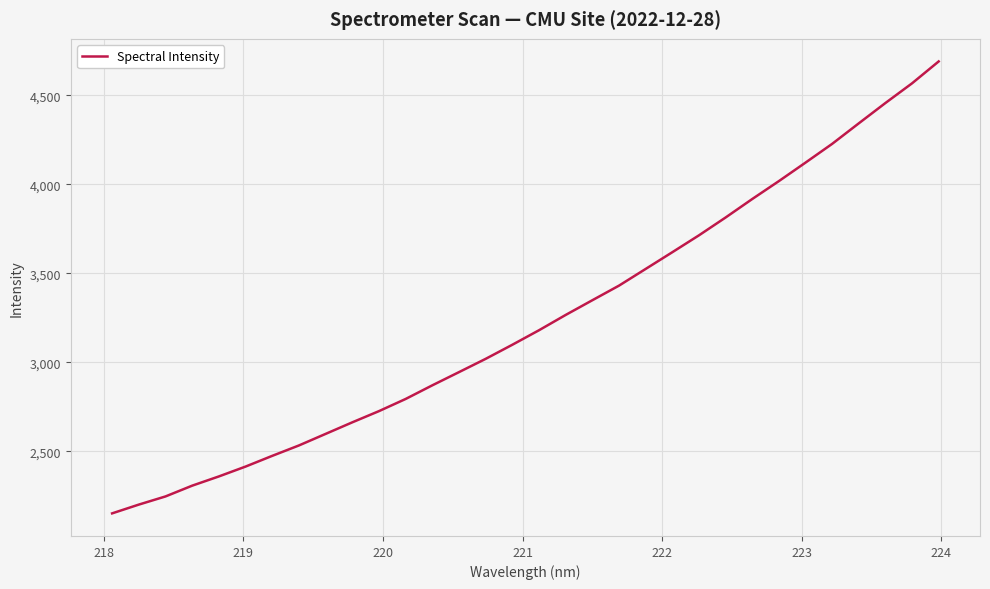

What is the minimum value shown in the chart?

2151.3